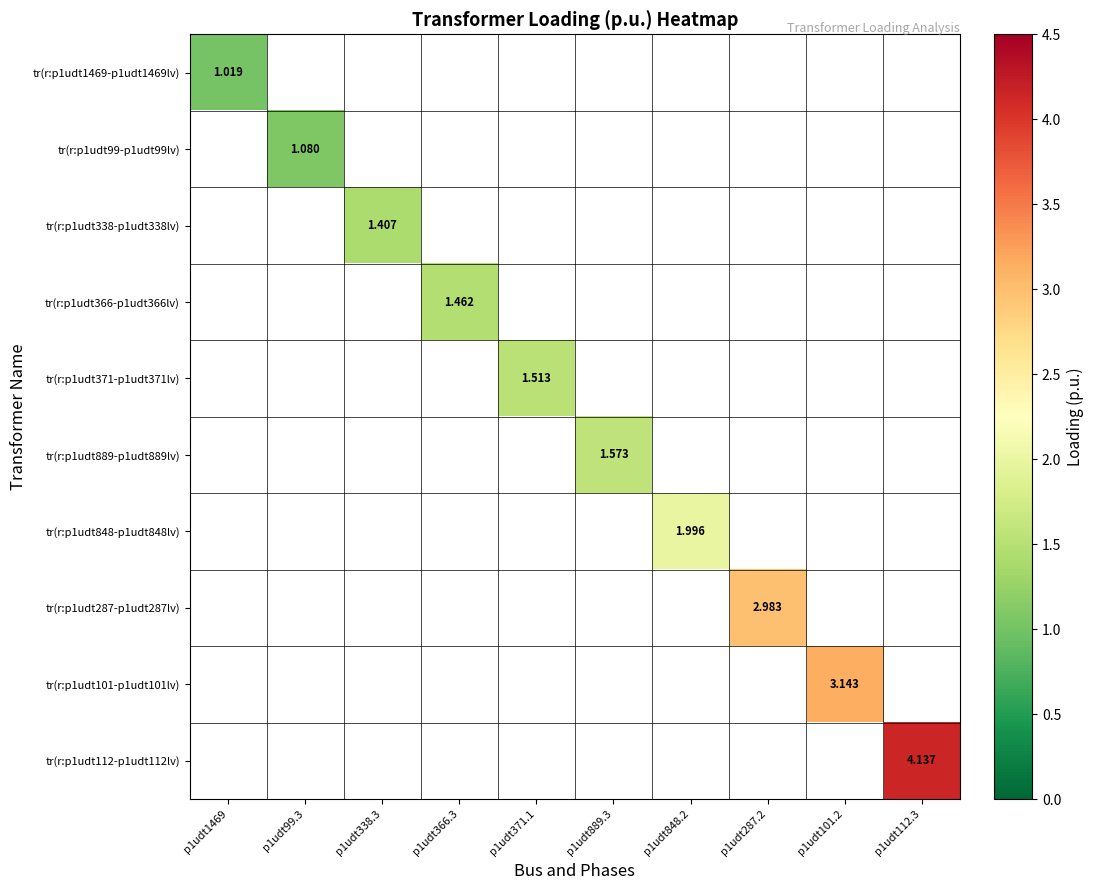

True or false: tr(r:p1udt889-p1udt889lv) has a value of 1.6 at p1udt889.3.

True